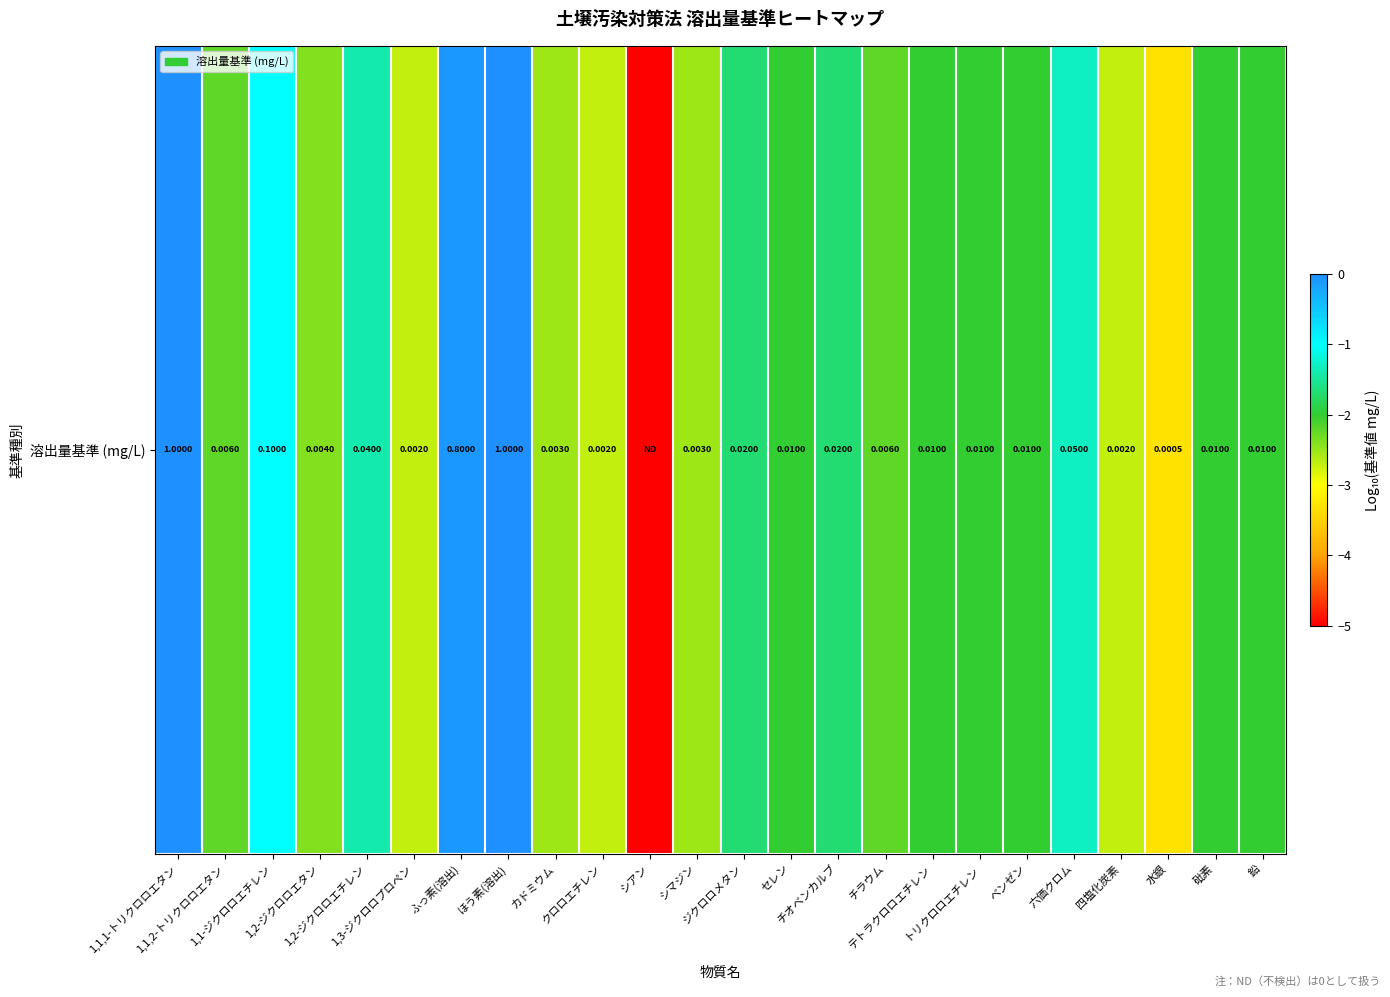

Reading left to right, list all the values displayed in this chart.

1,1,1-トリクロロエタン=0.0	1,1,2-トリクロロエタン=-2.2	1,1-ジクロロエチレン=-1.0	1,2-ジクロロエタン=-2.4	1,2-ジクロロエチレン=-1.4	1,3-ジクロロプロペン=-2.7	ふっ素(溶出)=-0.1	ほう素(溶出)=0.0	カドミウム=-2.5	クロロエチレン=-2.7	シアン=-5.0	シマジン=-2.5	ジクロロメタン=-1.7	セレン=-2.0	チオベンカルブ=-1.7	チラウム=-2.2	テトラクロロエチレン=-2.0	トリクロロエチレン=-2.0	ベンゼン=-2.0	六価クロム=-1.3	四塩化炭素=-2.7	水銀=-3.3	砒素=-2.0	鉛=-2.0